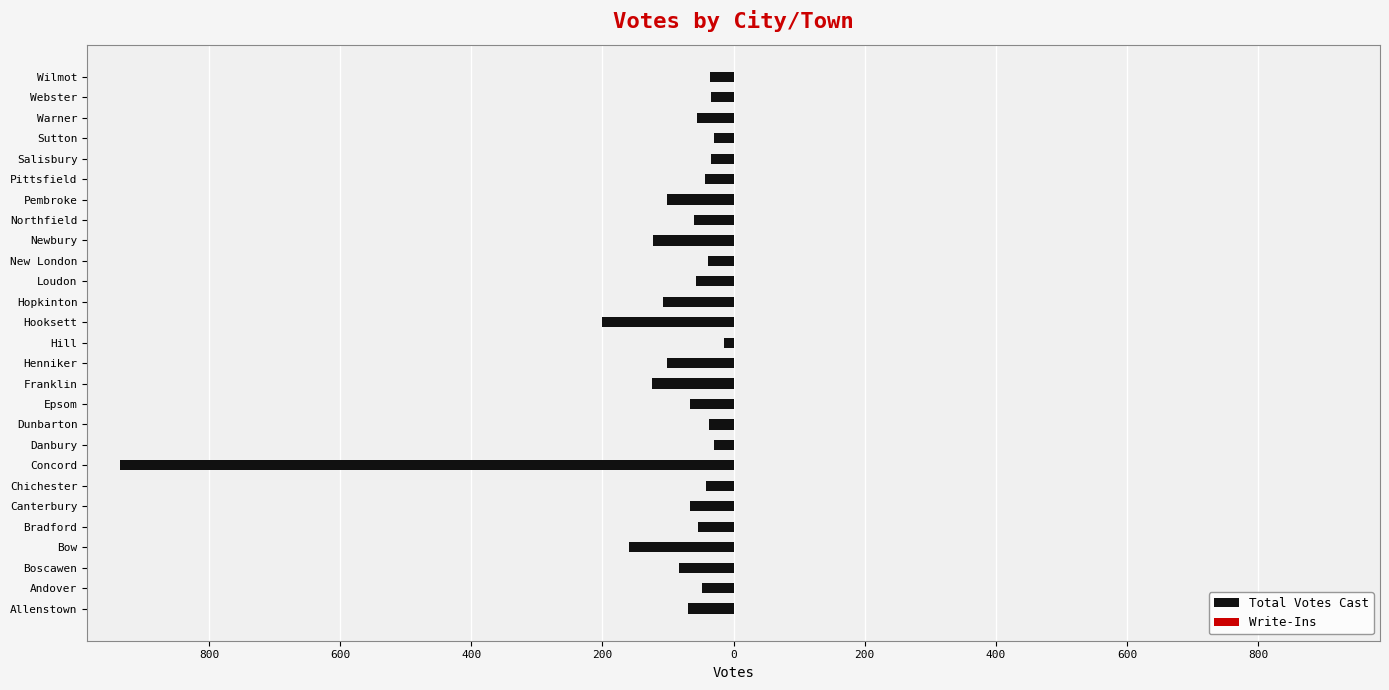

Are the bars horizontal?

Yes